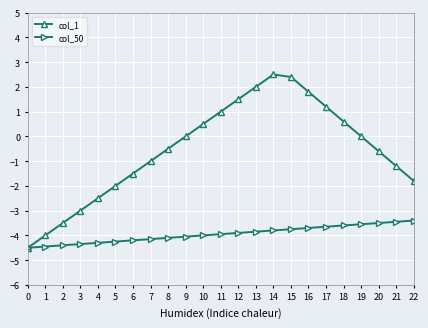

At 11, list the series in order from largest to smallest.

col_1, col_50